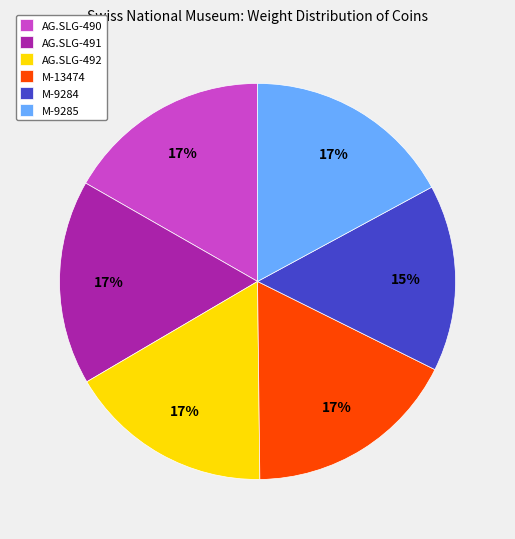

Do AG.SLG-491 and M-9285 together represent more than half of the pie?

No